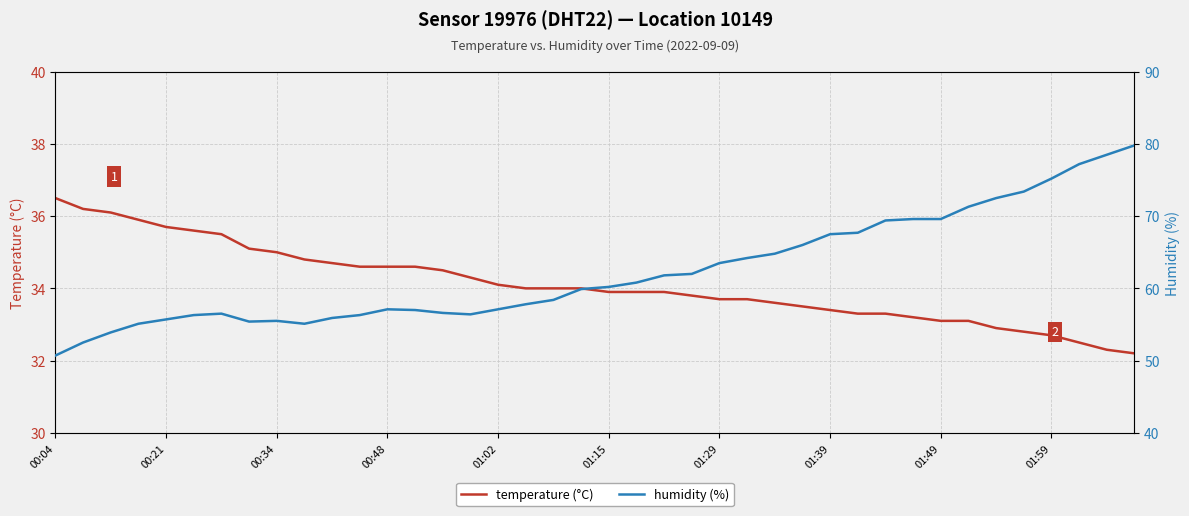

What are all the series names shown in the legend?

temperature (°C), humidity (%)